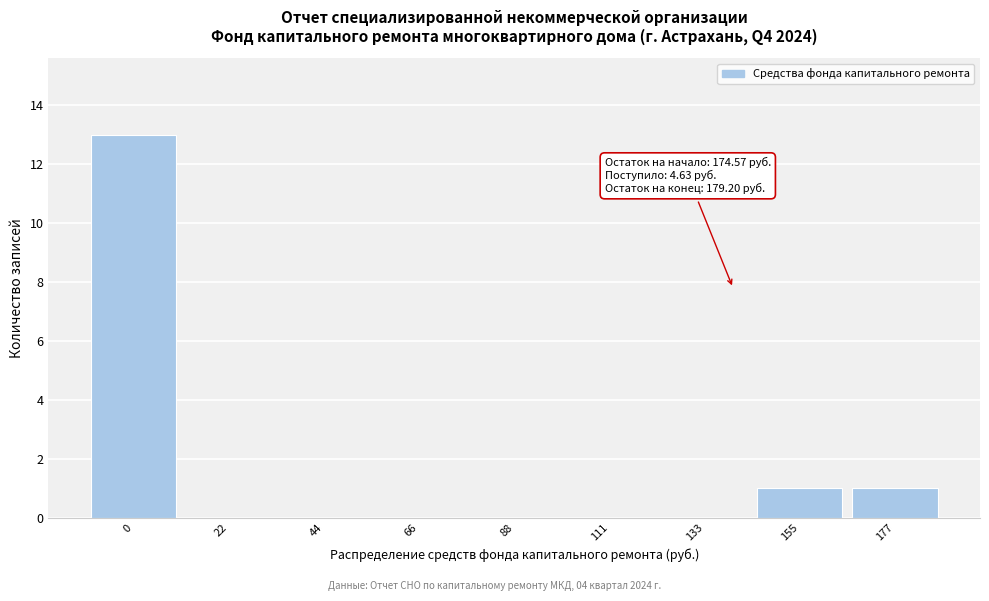

Reading right to left, transcribe all the data shown in this chart.

177=1	155=1	133=0	111=0	88=0	66=0	44=0	22=0	0=13